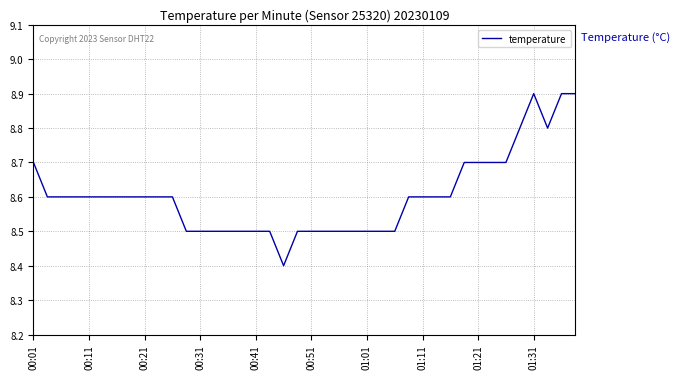

How many lines are shown in the chart?

1